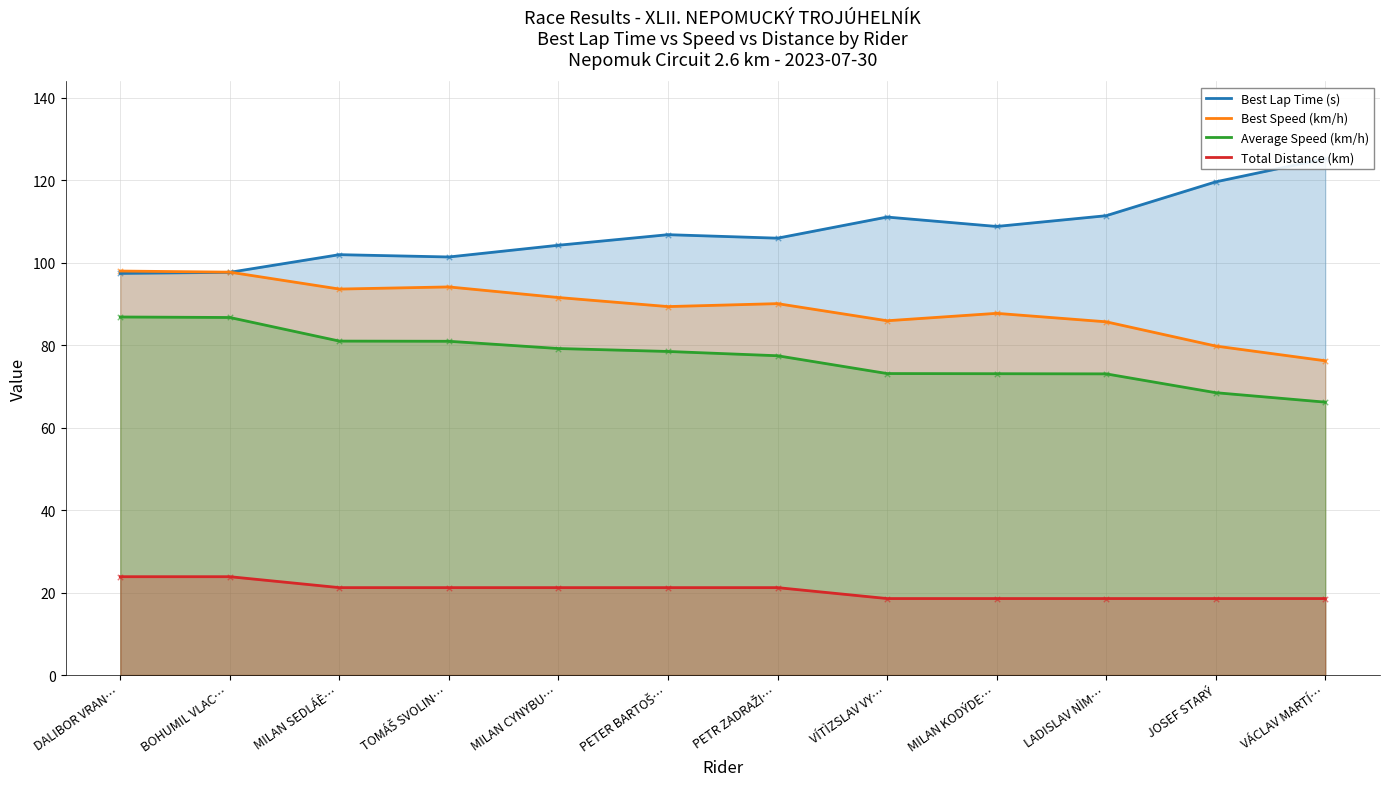

What is the total value across all series at JOSEF STARÝ?

286.4